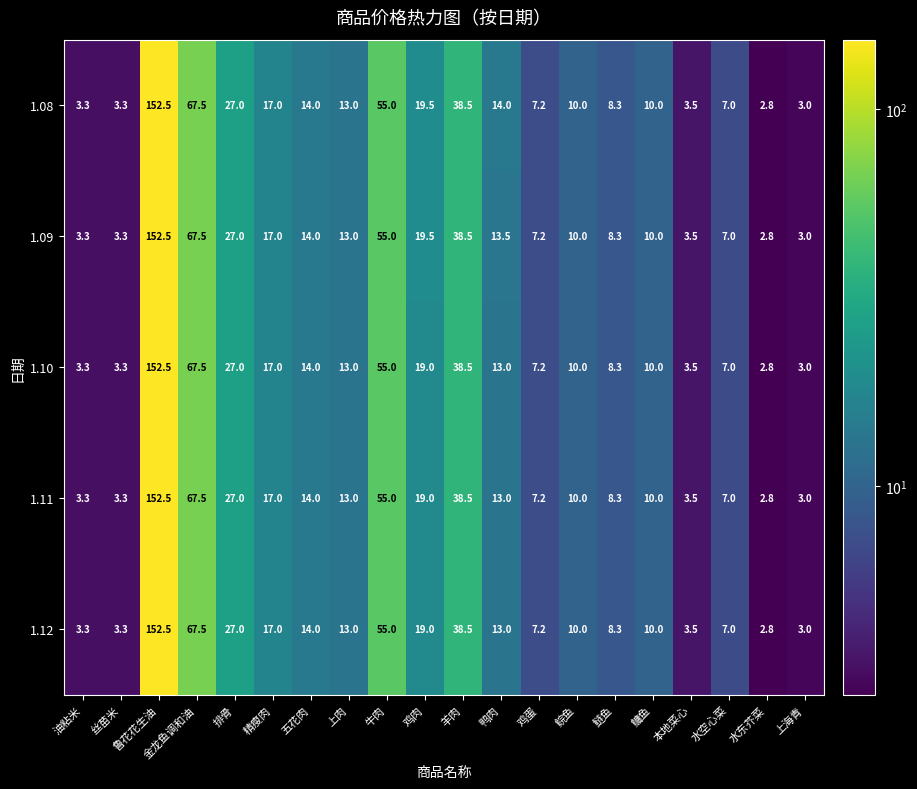

Which series has the largest total across all categories?

1.08